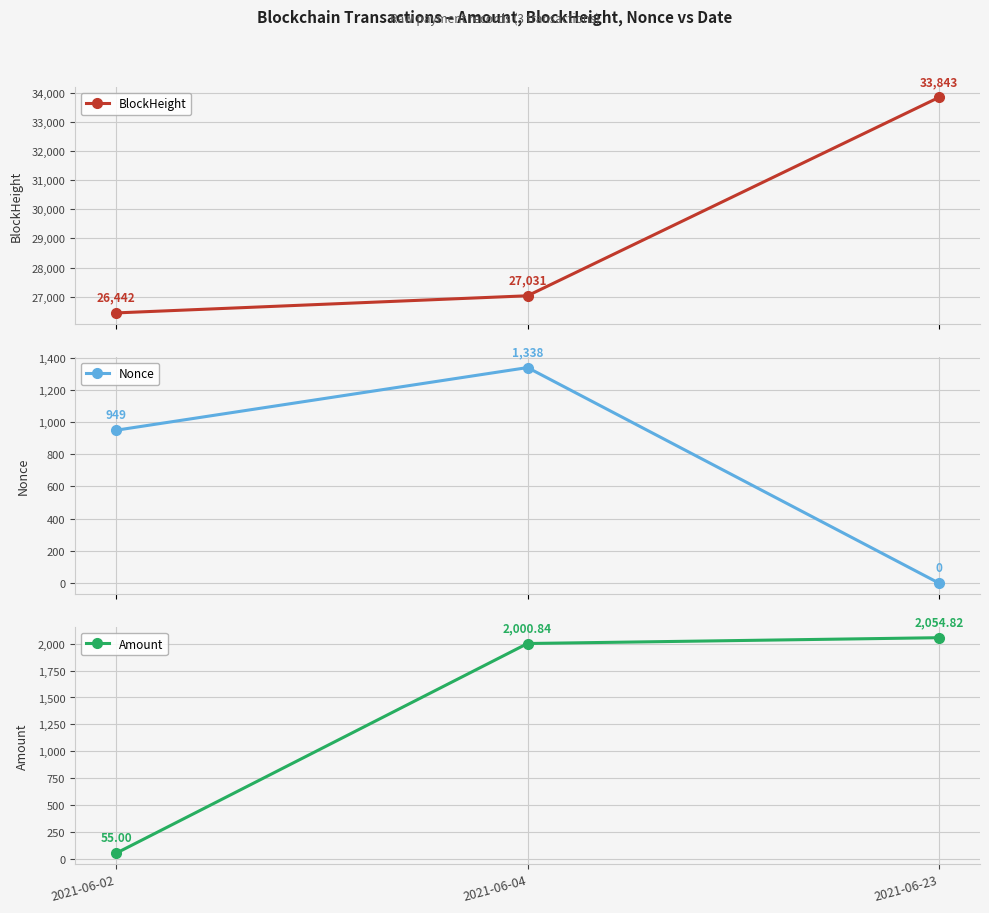

Which series has the widest spread of values?

BlockHeight